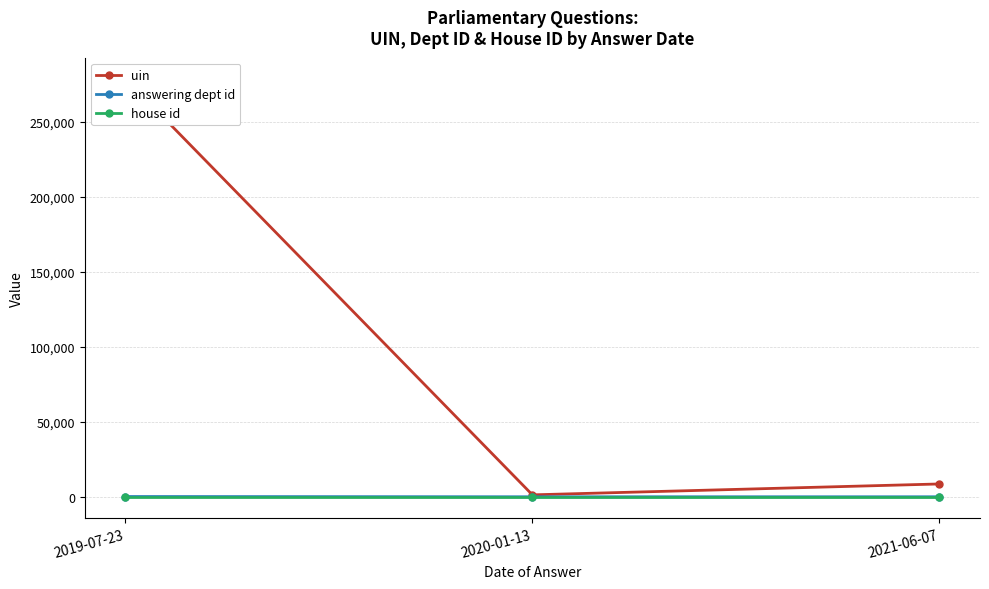

What is the label of the 3rd point from the left?

2021-06-07